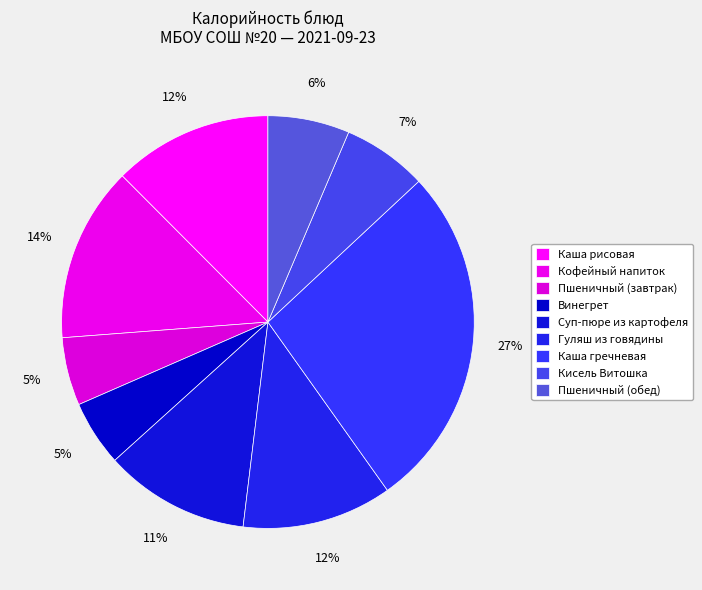

What percentage is the Суп-пюре из картофеля slice, to the nearest percent?

11%